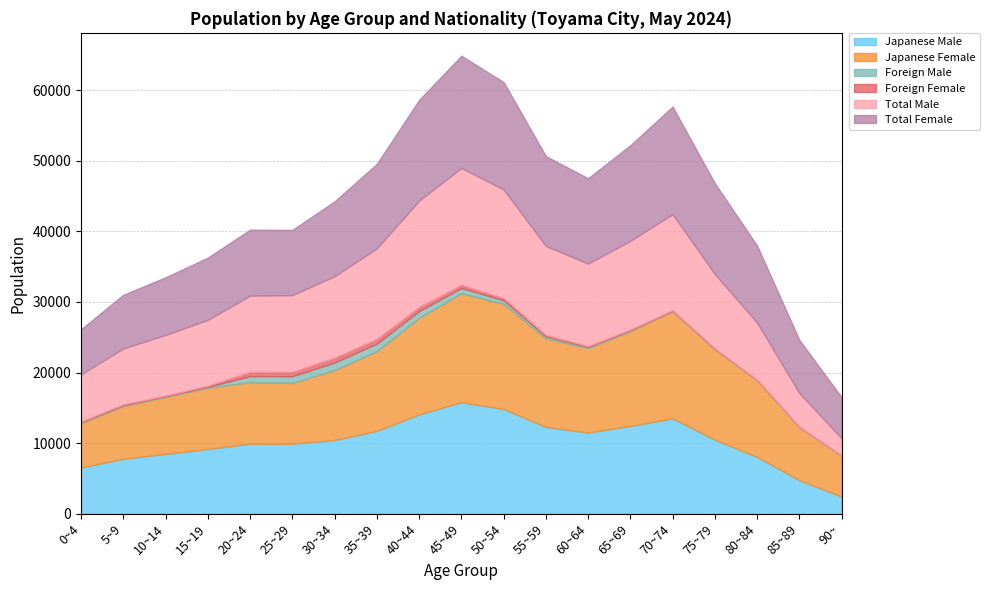

How many intersections are there between Total Male and Japanese Female?

1